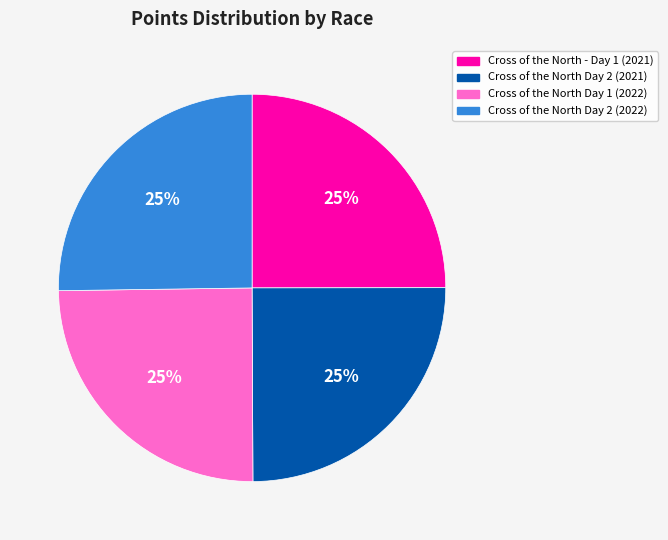

Is there a majority slice in this chart?

No